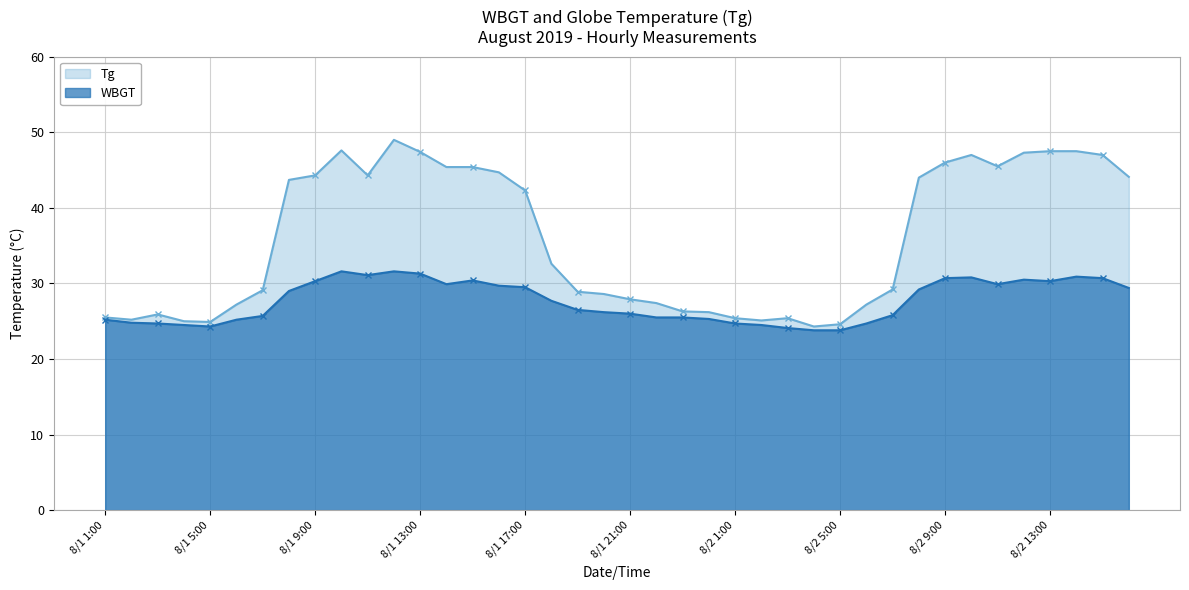

The WBGT series shows 25.3 at 8/1 24:00. True or false?

True